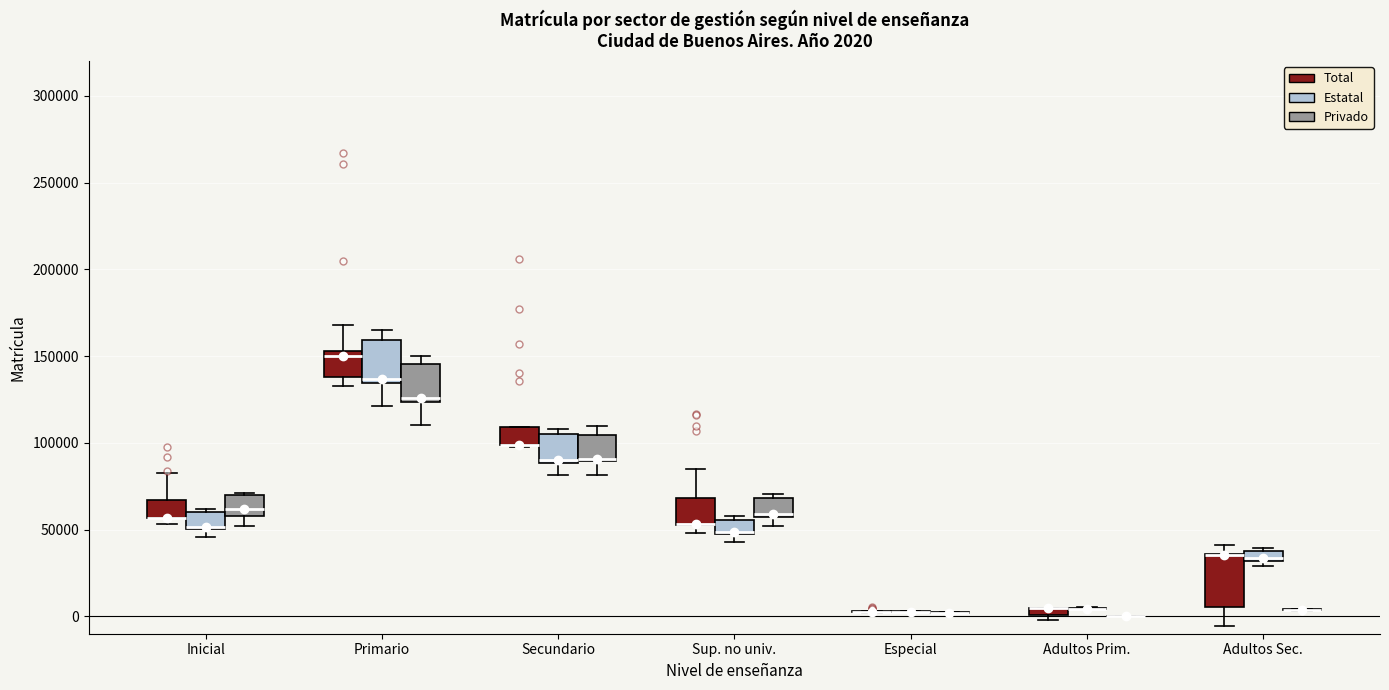

Comparing the boxes themselves (not the whiskers), which one is the tallest?

Adultos Sec. (Total)